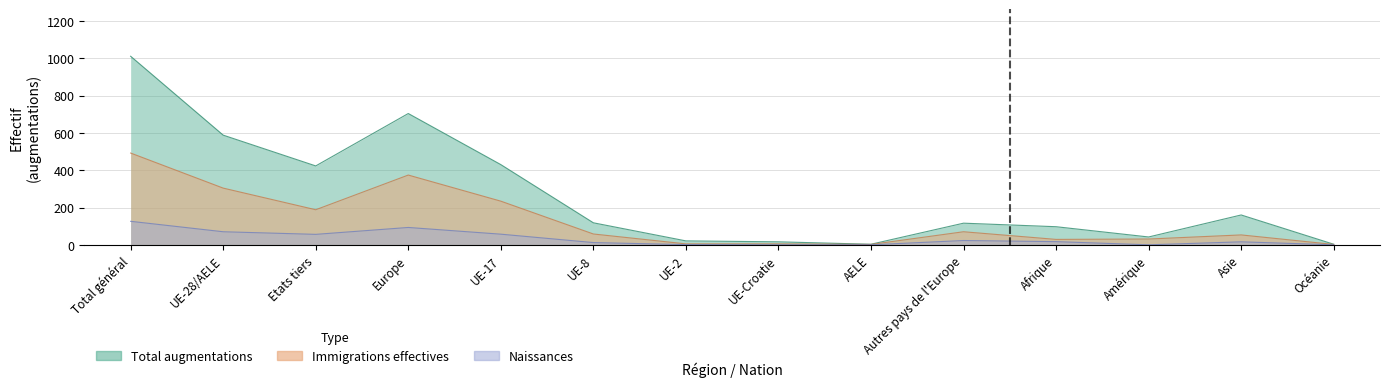

Reading left to right, list all the values displayed in this chart.

Effectif du mois considéré: 492	304	188	374	234	58	5	5	2	70	29	31	53	2
Effectif fin mois précédent: 126	70	56	93	57	12	1	0	0	23	17	0	16	0
Total augmentations: 1011	588	423	704	430	118	21	16	3	116	97	42	160	3